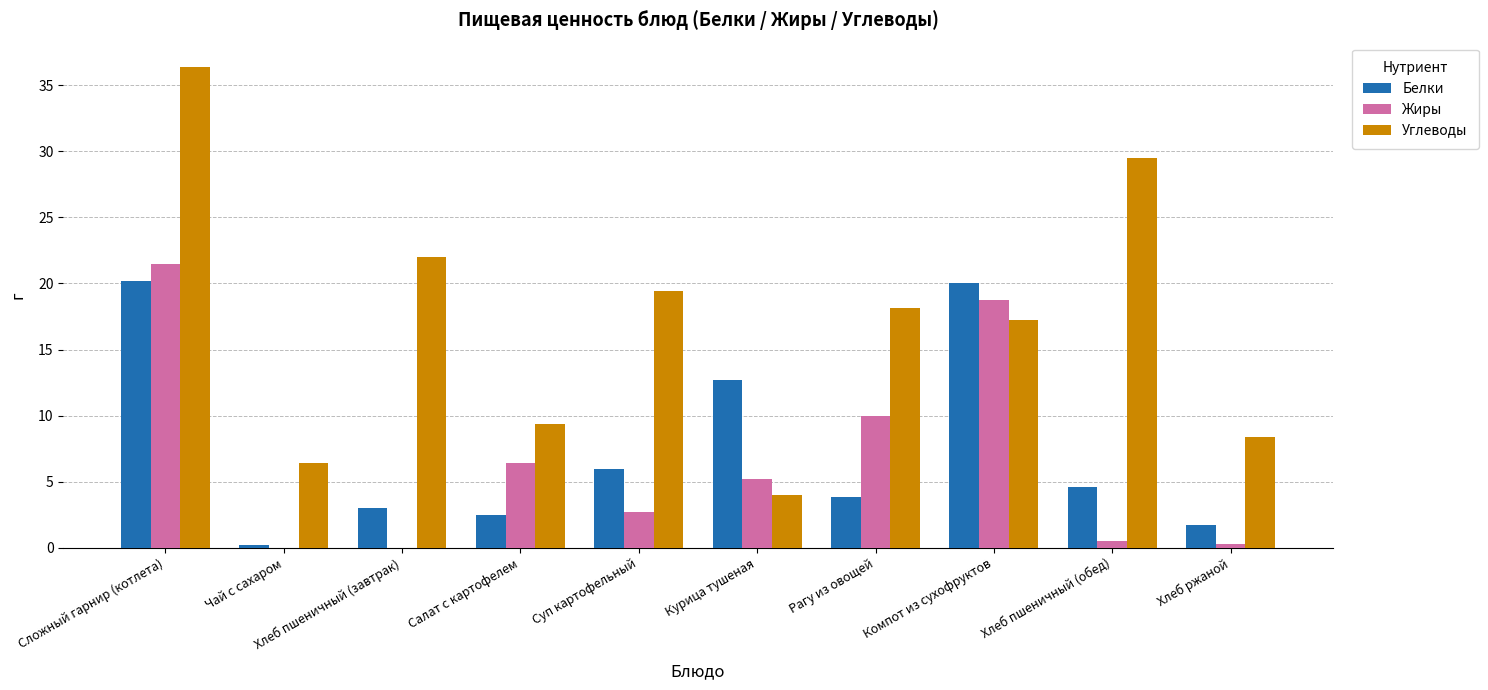

What is the difference between the Белки values at Рагу из овощей and Чай с сахаром?

3.6